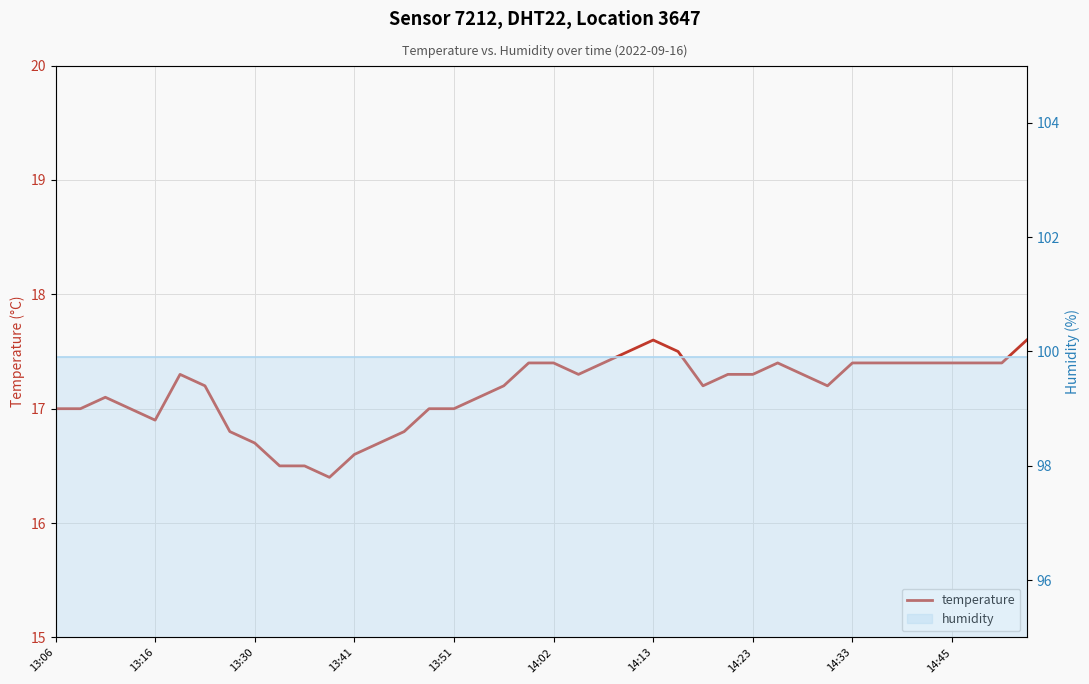

Reading right to left, transcribe all the data shown in this chart.

17.6	17.4	17.4	17.4	17.4	17.4	17.4	17.4	17.2	17.3	17.4	17.3	17.3	17.2	17.5	17.6	17.5	17.4	17.3	17.4	17.4	17.2	17.1	17.0	17.0	16.8	16.7	16.6	16.4	16.5	16.5	16.7	16.8	17.2	17.3	16.9	17.0	17.1	17.0	17.0